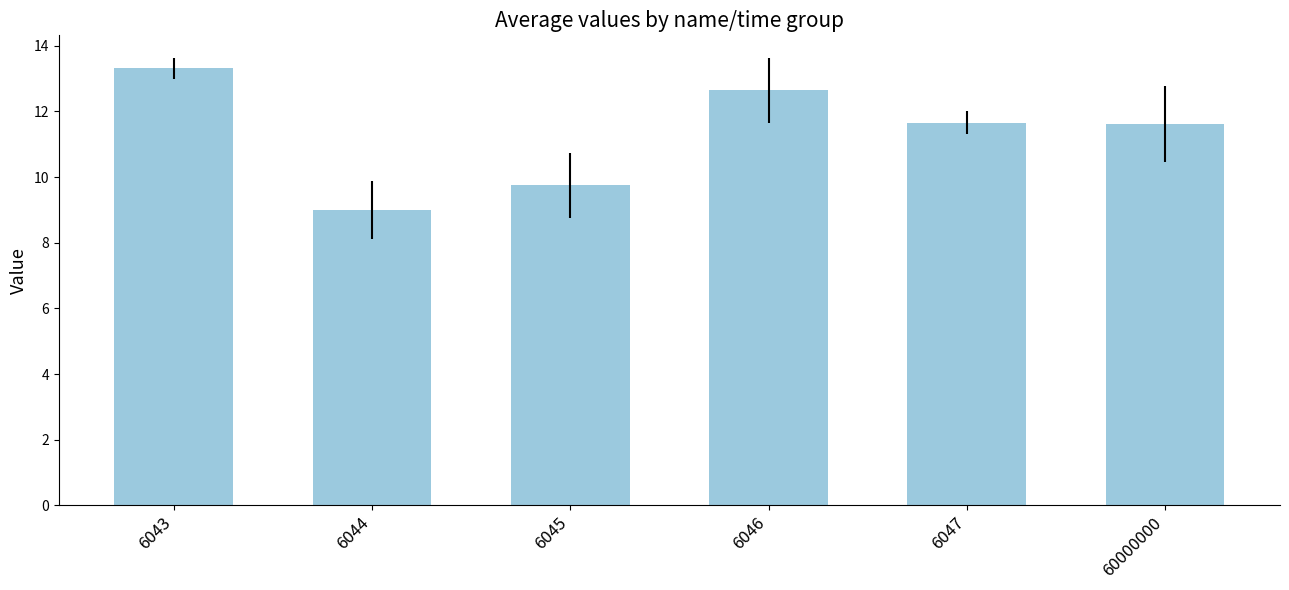

What value does the data have at 60000000?

11.6